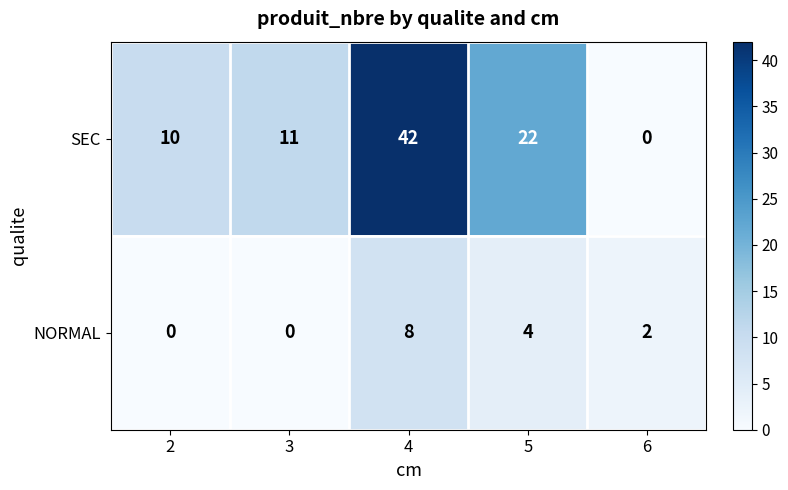

List the series in order of their peak value, highest first.

SEC, NORMAL